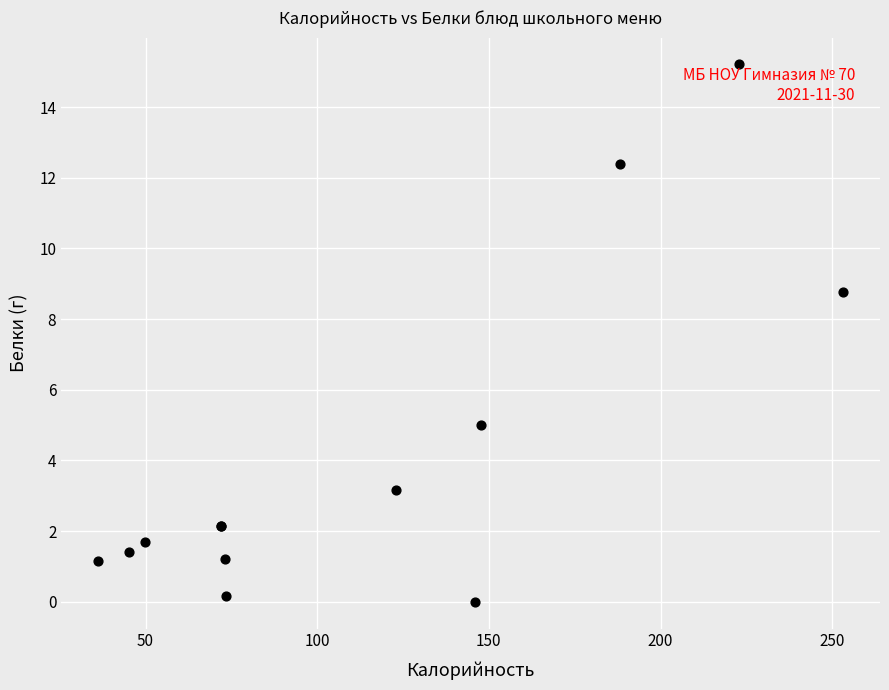

What Y value in the scatter plot is closest to 7?

8.8